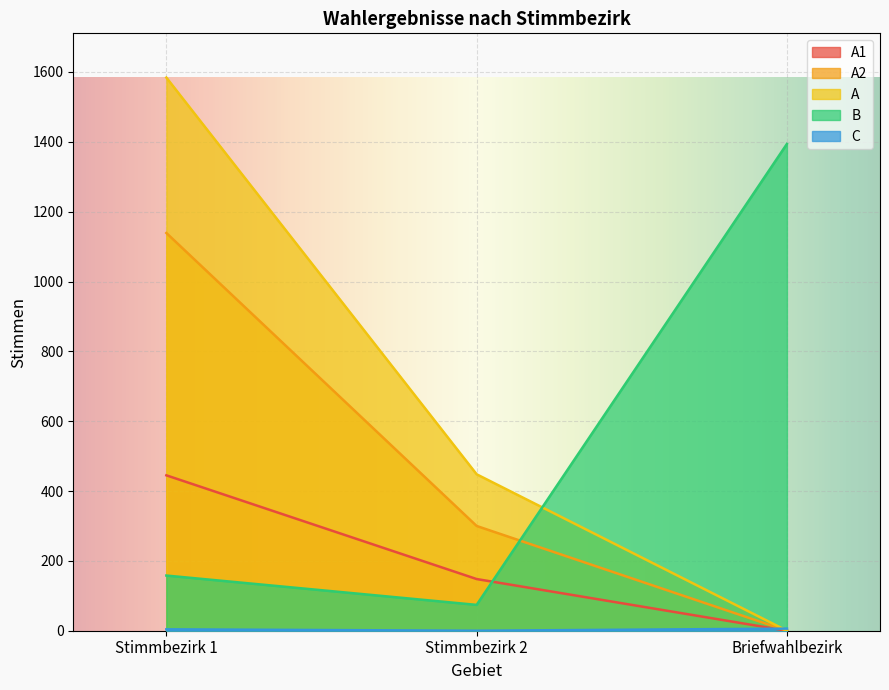

Which series changed the most between Stimmbezirk 1 and Briefwahlbezirk?

A